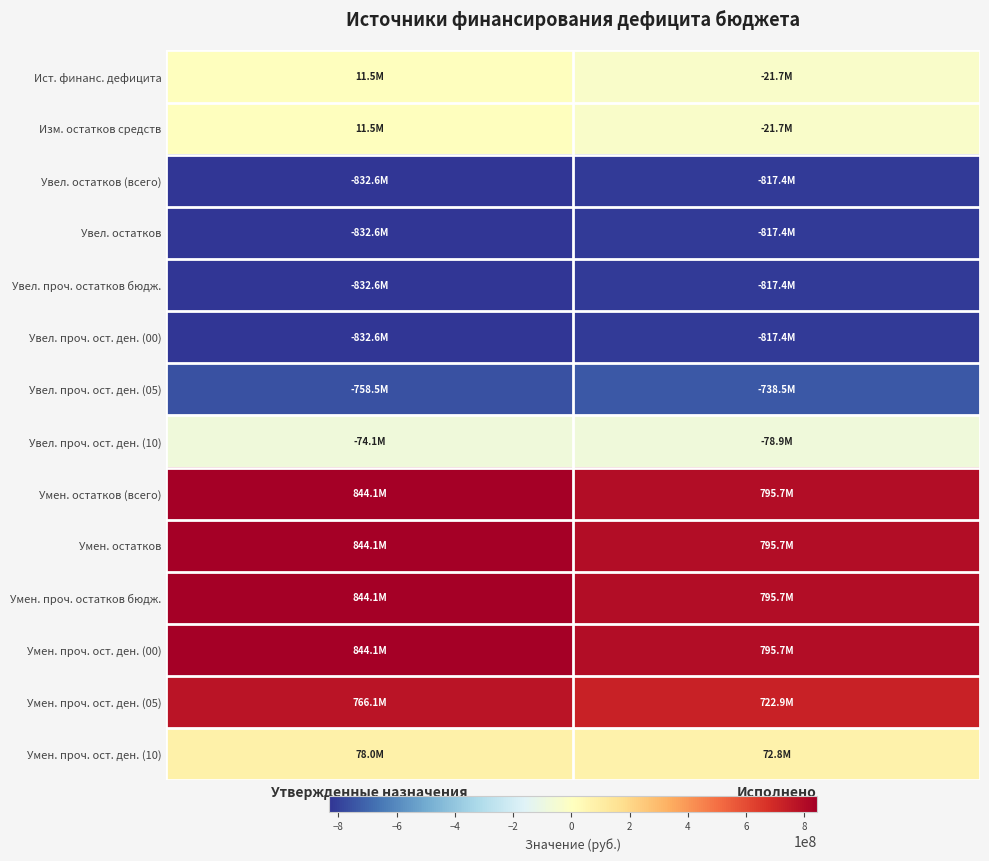

Reading left to right, extract all data points from this chart.

Ист. финанс. дефицита: Утвержденные назначения=11471899.8	Исполнено=-21747351.1
Изм. остатков средств: Утвержденные назначения=11471899.8	Исполнено=-21747351.1
Увел. остатков (всего): Утвержденные назначения=-832600690.8	Исполнено=-817403148.5
Увел. остатков: Утвержденные назначения=-832600690.8	Исполнено=-817403148.5
Увел. проч. остатков бюдж.: Утвержденные назначения=-832600690.8	Исполнено=-817403148.5
Увел. проч. ост. ден. (00): Утвержденные назначения=-832600690.8	Исполнено=-817403148.5
Увел. проч. ост. ден. (05): Утвержденные назначения=-758519890.8	Исполнено=-738479371.2
Увел. проч. ост. ден. (10): Утвержденные назначения=-74080800.0	Исполнено=-78923777.2
Умен. остатков (всего): Утвержденные назначения=844072590.7	Исполнено=795655797.4
Умен. остатков: Утвержденные назначения=844072590.7	Исполнено=795655797.4
Умен. проч. остатков бюдж.: Утвержденные назначения=844072590.7	Исполнено=795655797.4
Умен. проч. ост. ден. (00): Утвержденные назначения=844072590.7	Исполнено=795655797.4
Умен. проч. ост. ден. (05): Утвержденные назначения=766095496.1	Исполнено=722899723.1
Умен. проч. ост. ден. (10): Утвержденные назначения=77977094.5	Исполнено=72756074.3